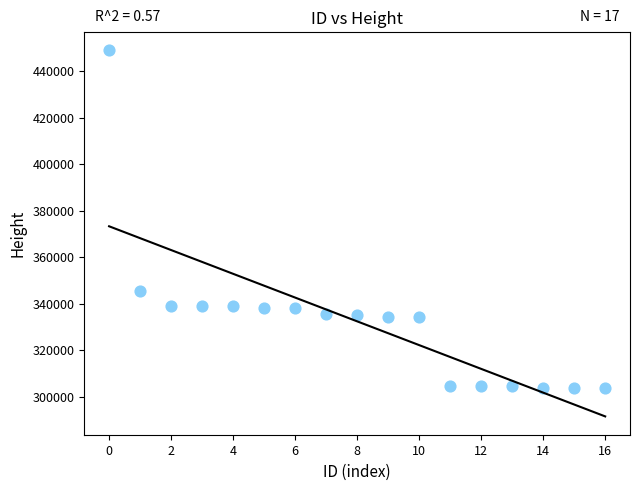

What Y value in the scatter plot is closest to 376276?

345212